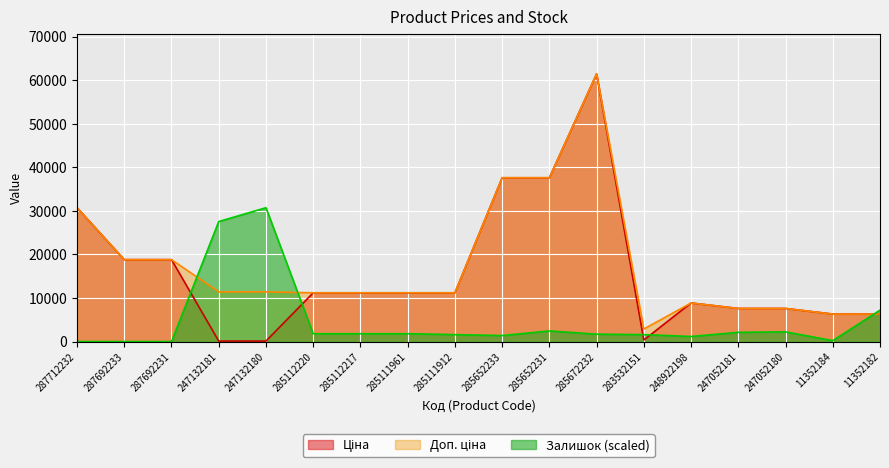

How many categories are shown in the chart?

18